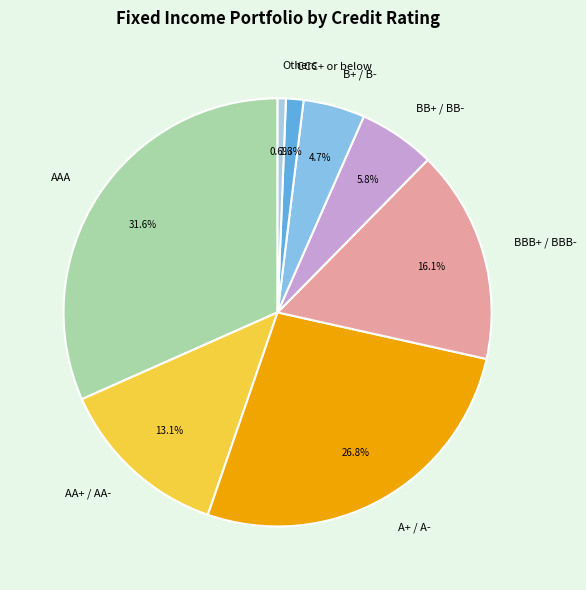

What percentage is the Others slice, to the nearest percent?

1%